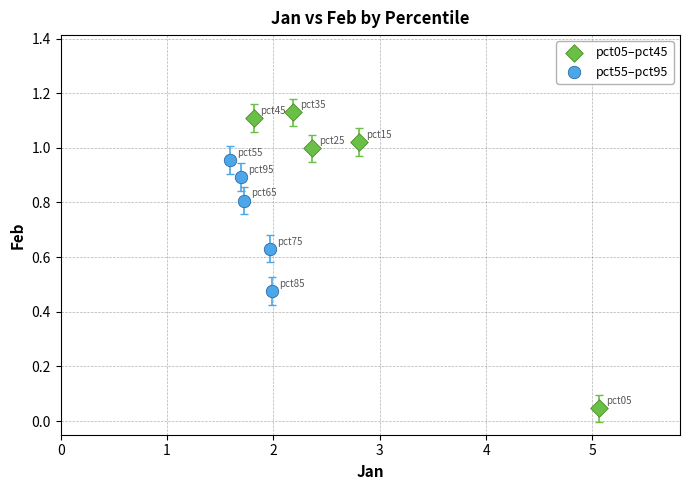

What are all the series names shown in the legend?

pct05–pct45, pct55–pct95